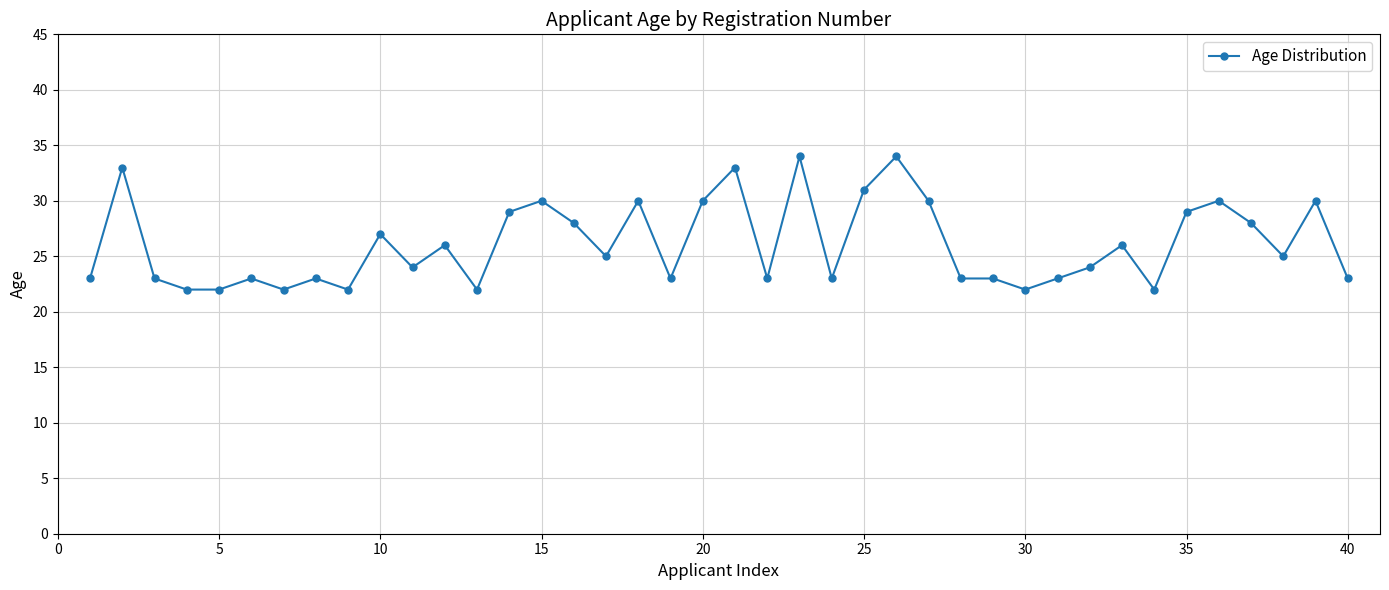

What is the sum of all values?

1043